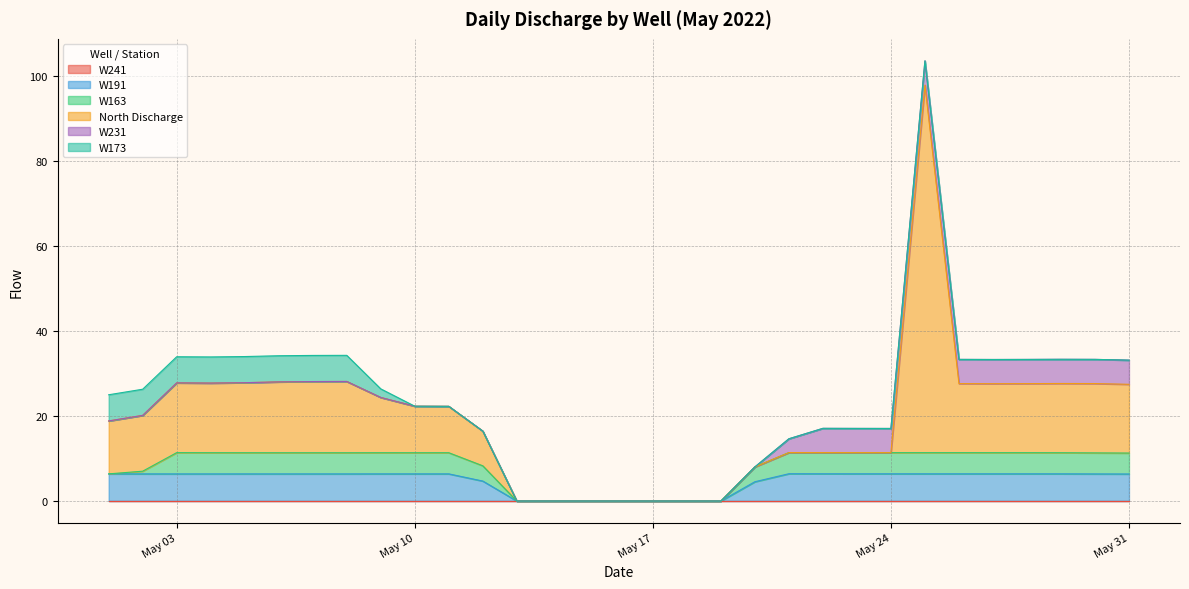

Reading left to right, list all the values displayed in this chart.

W241: 2022-05-01=0.0	2022-05-02=0.0	2022-05-03=0.0	2022-05-04=0.0	2022-05-05=0.0	2022-05-06=0.0	2022-05-07=0.0	2022-05-08=0.0	2022-05-09=0.0	2022-05-10=0.0	2022-05-11=0.0	2022-05-12=0.0	2022-05-13=0.0	2022-05-14=0.0	2022-05-15=0.0	2022-05-16=0.0	2022-05-17=0.0	2022-05-18=0.0	2022-05-19=0.0	2022-05-20=0.0	2022-05-21=0.0	2022-05-22=0.0	2022-05-23=0.0	2022-05-24=0.0	2022-05-25=0.0	2022-05-26=0.0	2022-05-27=0.0	2022-05-28=0.0	2022-05-29=0.0	2022-05-30=0.0	2022-05-31=0.0
W191: 2022-05-01=6.4	2022-05-02=6.4	2022-05-03=6.4	2022-05-04=6.4	2022-05-05=6.4	2022-05-06=6.4	2022-05-07=6.4	2022-05-08=6.4	2022-05-09=6.4	2022-05-10=6.4	2022-05-11=6.4	2022-05-12=4.7	2022-05-13=0.0	2022-05-14=0.0	2022-05-15=0.0	2022-05-16=0.0	2022-05-17=0.0	2022-05-18=0.0	2022-05-19=0.0	2022-05-20=4.5	2022-05-21=6.4	2022-05-22=6.4	2022-05-23=6.4	2022-05-24=6.4	2022-05-25=6.4	2022-05-26=6.4	2022-05-27=6.4	2022-05-28=6.4	2022-05-29=6.4	2022-05-30=6.4	2022-05-31=6.4
W163: 2022-05-01=0.0	2022-05-02=0.6	2022-05-03=5.0	2022-05-04=5.0	2022-05-05=5.0	2022-05-06=5.0	2022-05-07=5.0	2022-05-08=5.0	2022-05-09=5.0	2022-05-10=5.0	2022-05-11=5.0	2022-05-12=3.6	2022-05-13=0.0	2022-05-14=0.0	2022-05-15=0.0	2022-05-16=0.0	2022-05-17=0.0	2022-05-18=0.0	2022-05-19=0.0	2022-05-20=3.5	2022-05-21=5.0	2022-05-22=5.0	2022-05-23=5.0	2022-05-24=5.0	2022-05-25=5.0	2022-05-26=5.0	2022-05-27=5.0	2022-05-28=5.0	2022-05-29=5.0	2022-05-30=4.9	2022-05-31=4.9
North Discharge: 2022-05-01=12.4	2022-05-02=13.1	2022-05-03=16.4	2022-05-04=16.4	2022-05-05=16.5	2022-05-06=16.7	2022-05-07=16.7	2022-05-08=16.8	2022-05-09=13.0	2022-05-10=10.9	2022-05-11=10.9	2022-05-12=8.2	2022-05-13=0.0	2022-05-14=0.0	2022-05-15=0.0	2022-05-16=0.0	2022-05-17=0.0	2022-05-18=0.0	2022-05-19=0.0	2022-05-20=0.0	2022-05-21=0.0	2022-05-22=0.0	2022-05-23=0.0	2022-05-24=0.0	2022-05-25=86.4	2022-05-26=16.2	2022-05-27=16.2	2022-05-28=16.2	2022-05-29=16.3	2022-05-30=16.3	2022-05-31=16.2
W231: 2022-05-01=0.0	2022-05-02=0.0	2022-05-03=0.0	2022-05-04=0.0	2022-05-05=0.0	2022-05-06=0.0	2022-05-07=0.0	2022-05-08=0.0	2022-05-09=0.0	2022-05-10=0.0	2022-05-11=0.0	2022-05-12=0.0	2022-05-13=0.0	2022-05-14=0.0	2022-05-15=0.0	2022-05-16=0.0	2022-05-17=0.0	2022-05-18=0.0	2022-05-19=0.0	2022-05-20=0.0	2022-05-21=3.2	2022-05-22=5.7	2022-05-23=5.7	2022-05-24=5.7	2022-05-25=5.7	2022-05-26=5.7	2022-05-27=5.7	2022-05-28=5.7	2022-05-29=5.7	2022-05-30=5.7	2022-05-31=5.7
W173: 2022-05-01=6.1	2022-05-02=6.1	2022-05-03=6.1	2022-05-04=6.1	2022-05-05=6.1	2022-05-06=6.1	2022-05-07=6.1	2022-05-08=6.1	2022-05-09=2.0	2022-05-10=0.0	2022-05-11=0.0	2022-05-12=0.0	2022-05-13=0.0	2022-05-14=0.0	2022-05-15=0.0	2022-05-16=0.0	2022-05-17=0.0	2022-05-18=0.0	2022-05-19=0.0	2022-05-20=0.0	2022-05-21=0.0	2022-05-22=0.0	2022-05-23=0.0	2022-05-24=0.0	2022-05-25=0.0	2022-05-26=0.0	2022-05-27=0.0	2022-05-28=0.0	2022-05-29=0.0	2022-05-30=0.0	2022-05-31=0.0